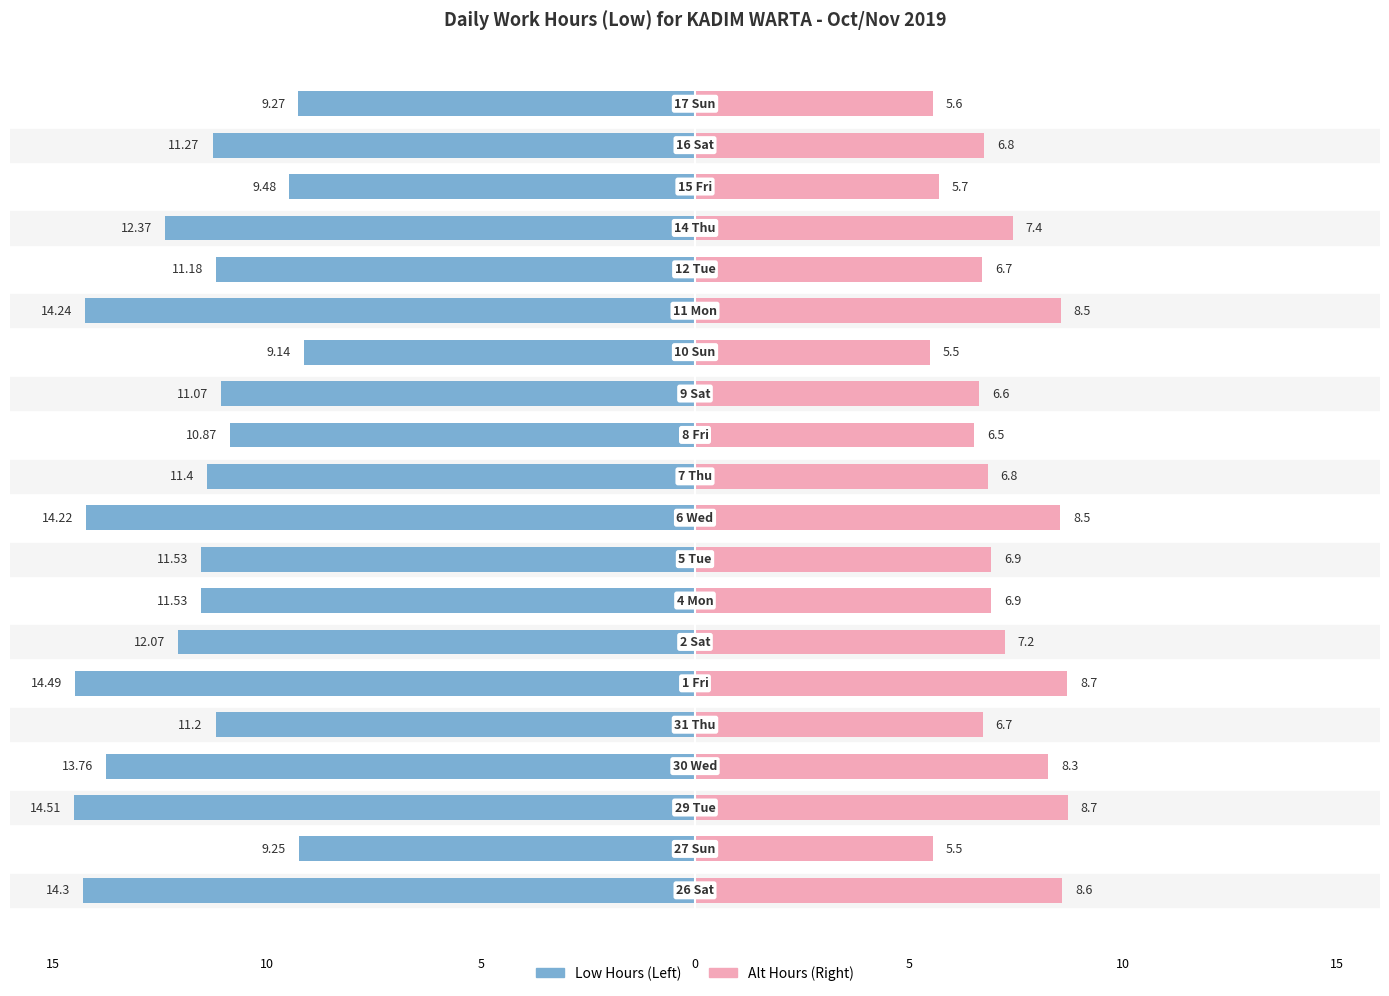

Reading left to right, transcribe all the data shown in this chart.

Low Hours: -14.3	-9.2	-14.5	-13.8	-11.2	-14.5	-12.1	-11.5	-11.5	-14.2	-11.4	-10.9	-11.1	-9.1	-14.2	-11.2	-12.4	-9.5	-11.3	-9.3
Alt Hours: 8.6	5.5	8.7	8.3	6.7	8.7	7.2	6.9	6.9	8.5	6.8	6.5	6.6	5.5	8.5	6.7	7.4	5.7	6.8	5.6